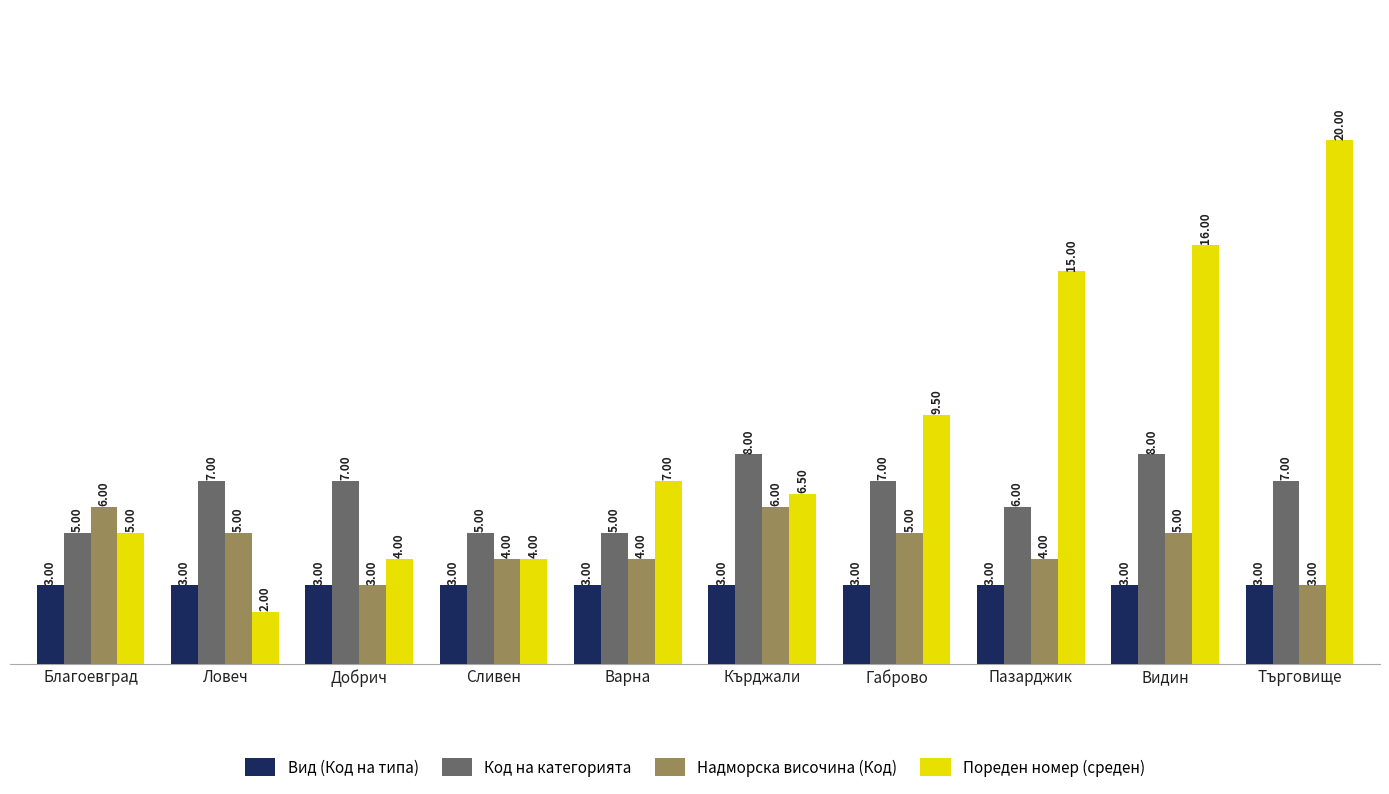

At which category does the chart reach its peak across all series?

Търговище